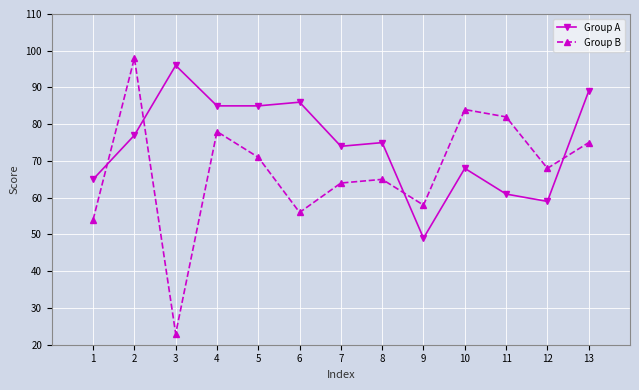

In Group B, how many points are higher than both neighbors (excluding endpoints)?

4